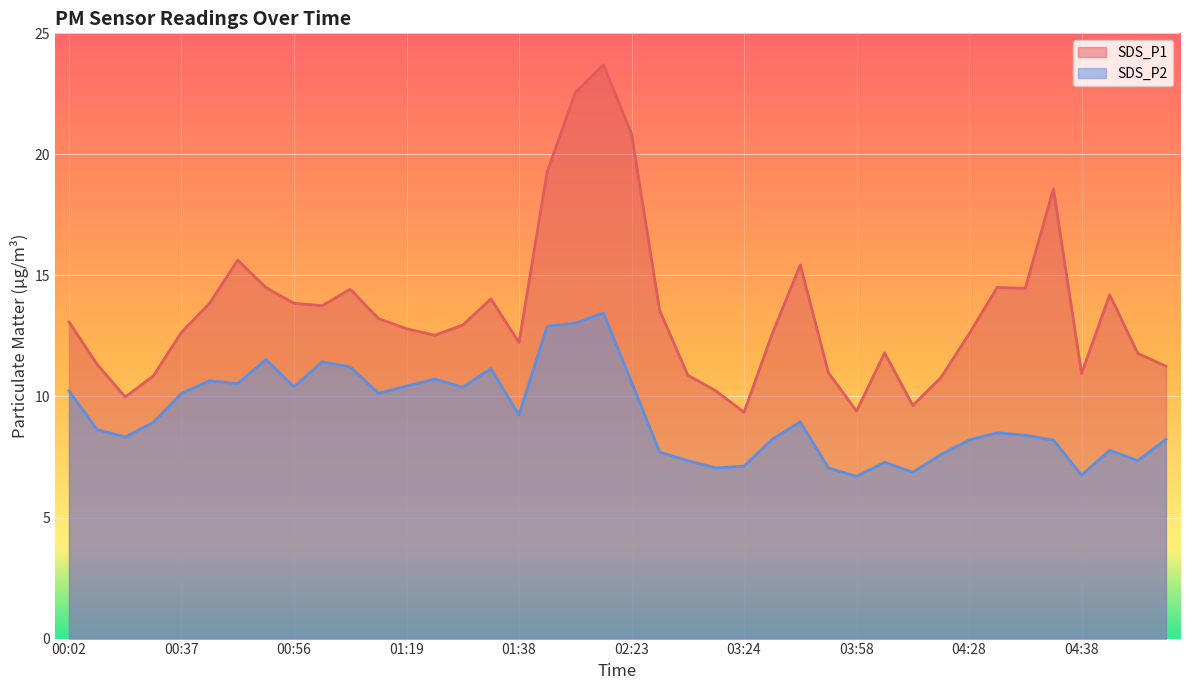

True or false: SDS_P2 has more than 2 points higher than both neighbors.

True